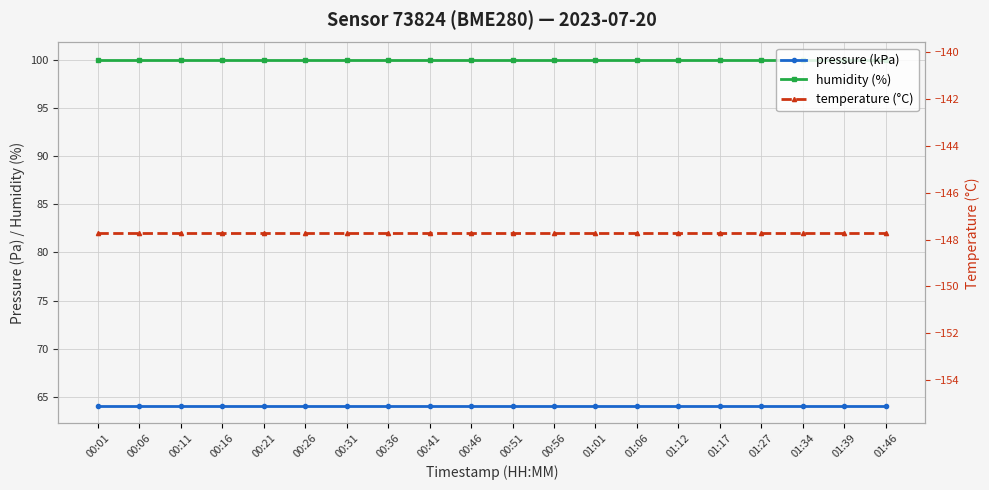

Which series changed the most between 01:34 and 01:39?

pressure (kPa)